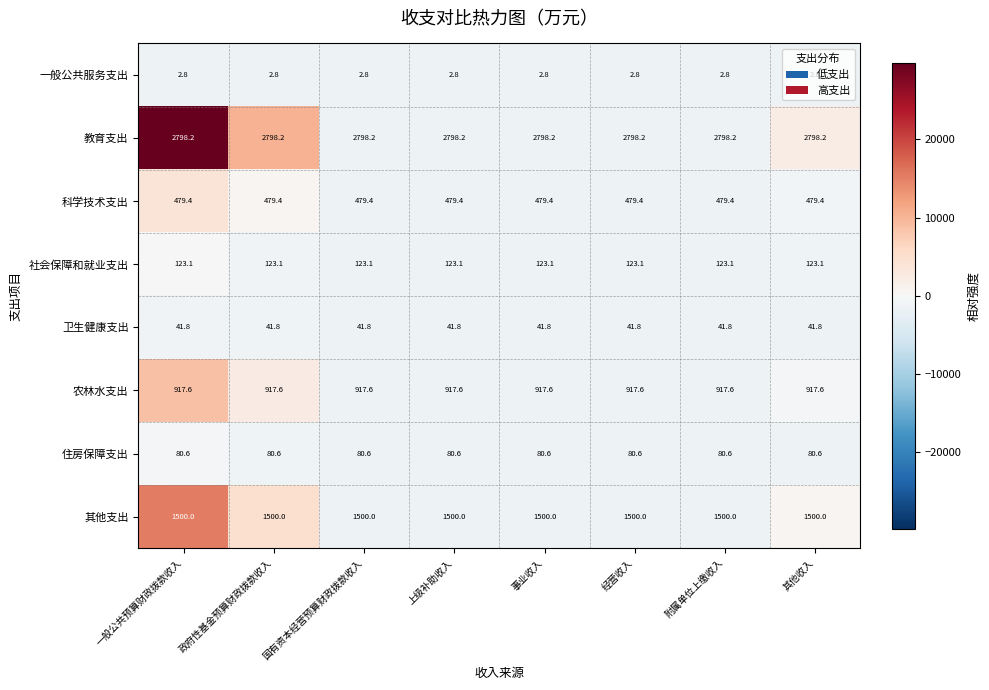

Rank the series at 上级补助收入 from lowest to highest value.

一般公共服务支出, 卫生健康支出, 住房保障支出, 社会保障和就业支出, 科学技术支出, 农林水支出, 其他支出, 教育支出